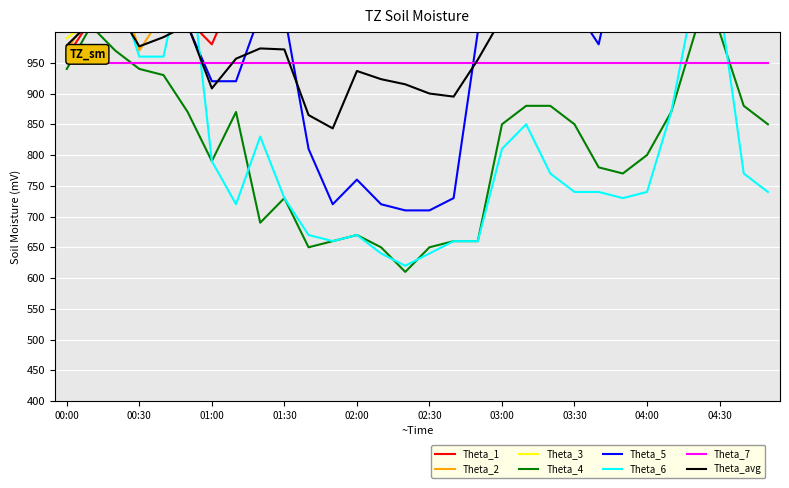

Which has a higher value, 04:50 or 02:00?

04:50